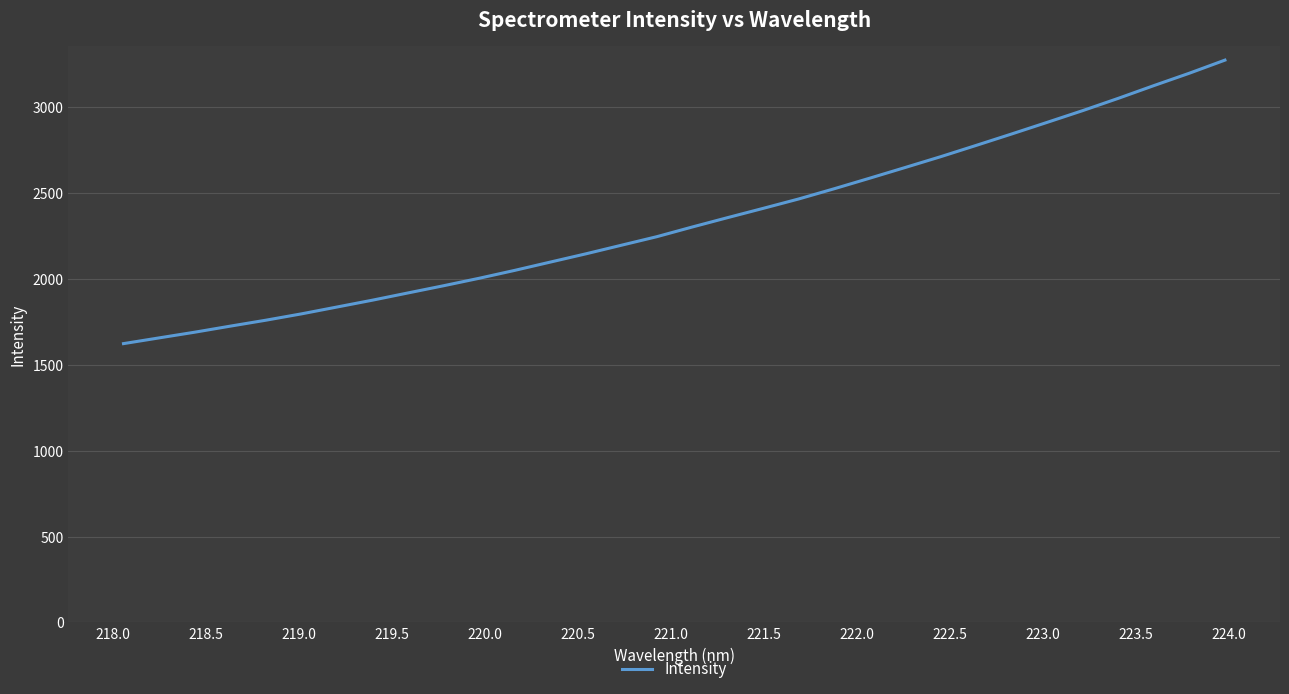

What is the difference between the maximum and minimum values?

1650.5